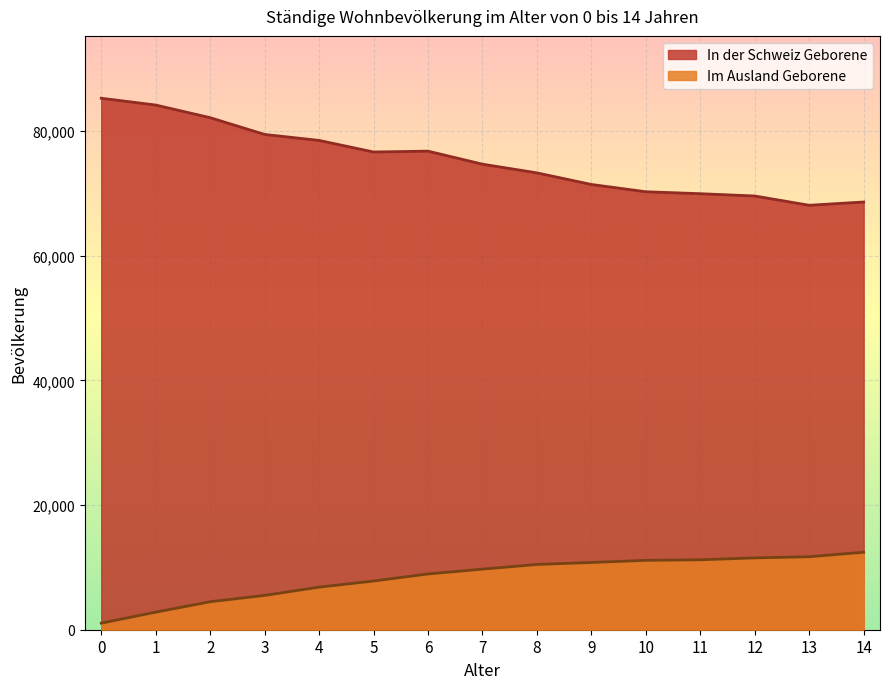

Rank the series by their maximum value, from highest to lowest.

In der Schweiz Geborene, Im Ausland Geborene